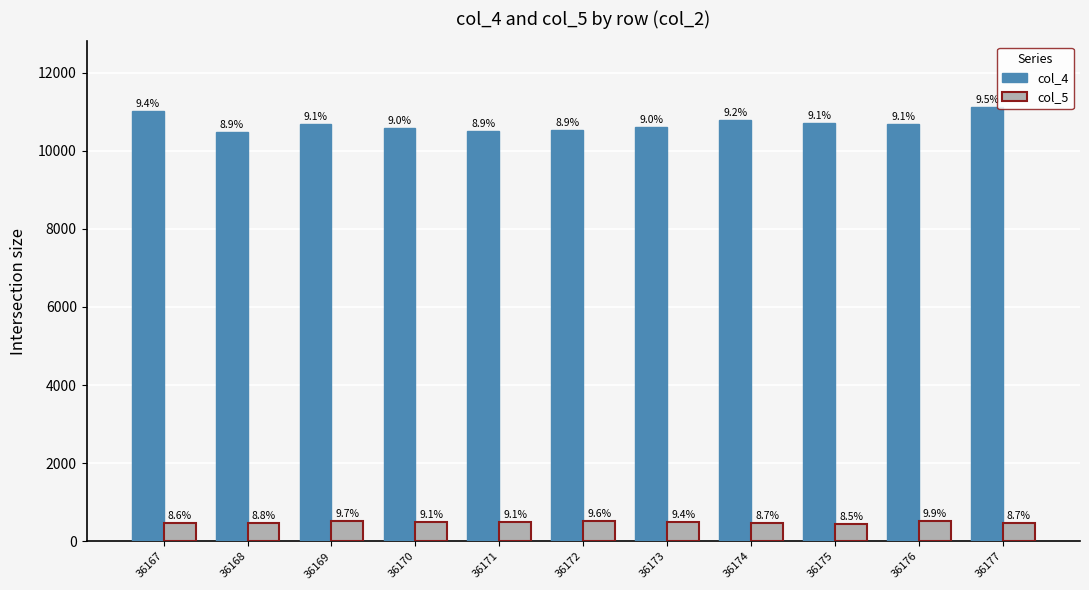

What is the value of the col_5 bar at the 11th from the left?

466